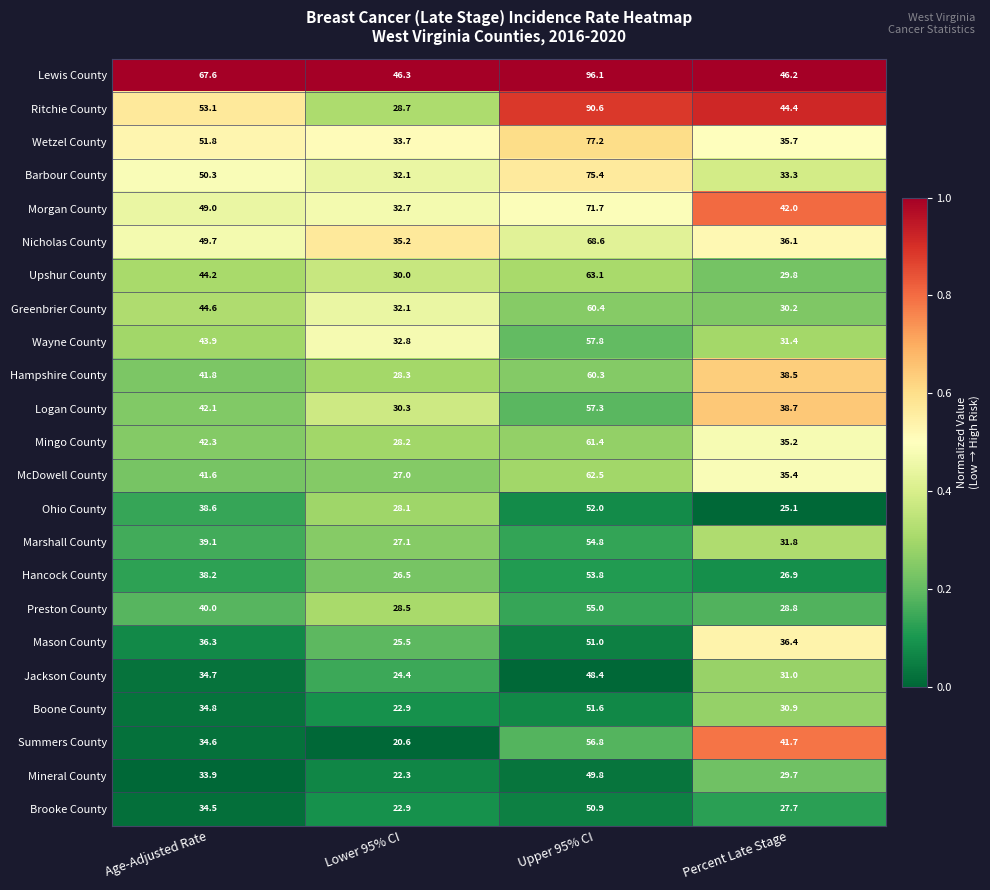

What is the difference between the second highest and second lowest values in the Hampshire County series?

3.3